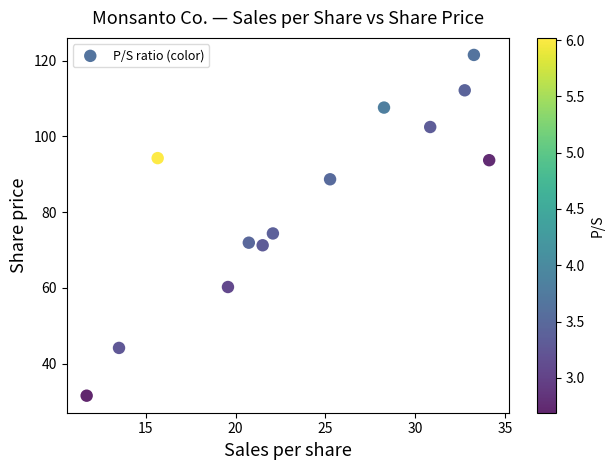

What Y value in the scatter plot is closest to 76?

74.4